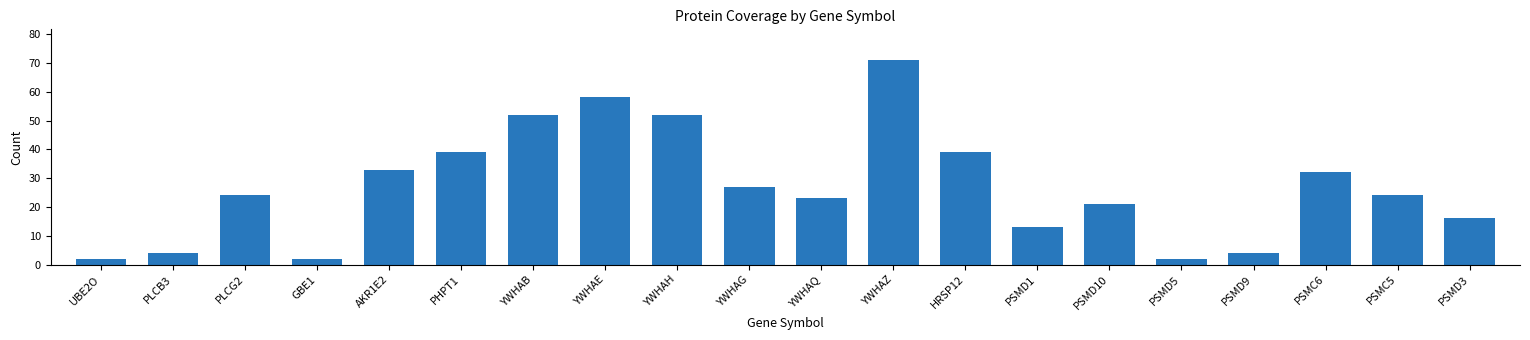

What is the sum of the values at YWHAH and HRSP12?

91